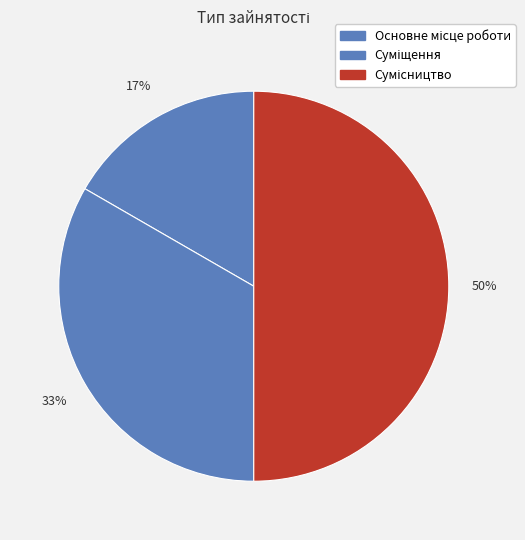

The Сумісництво slice represents 50% of the pie. True or false?

True